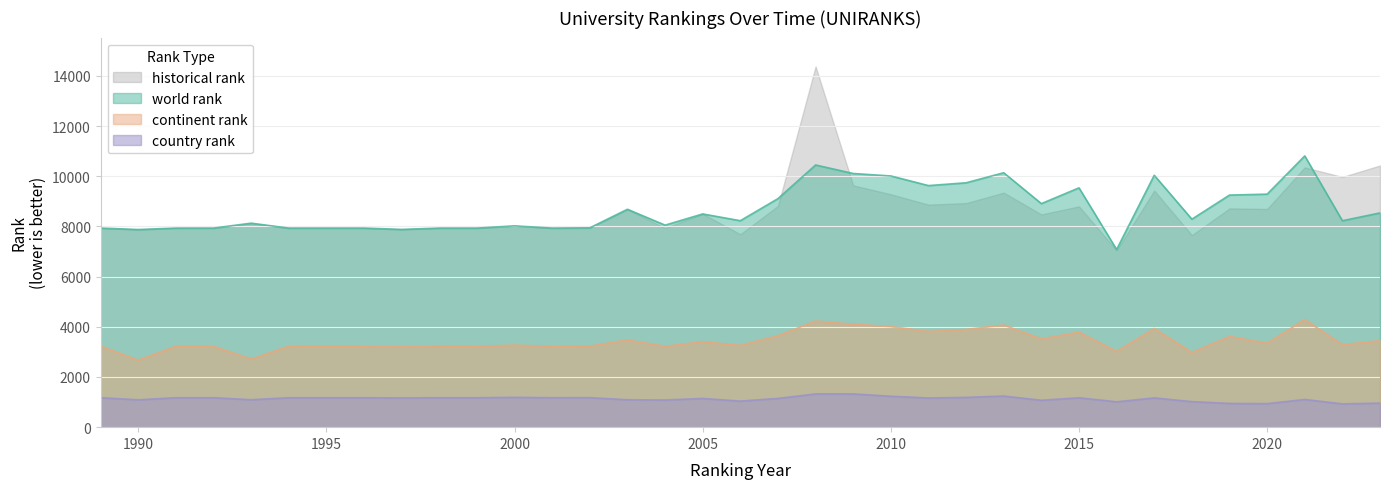

At how many categories does at least one series exceed 3688?

35